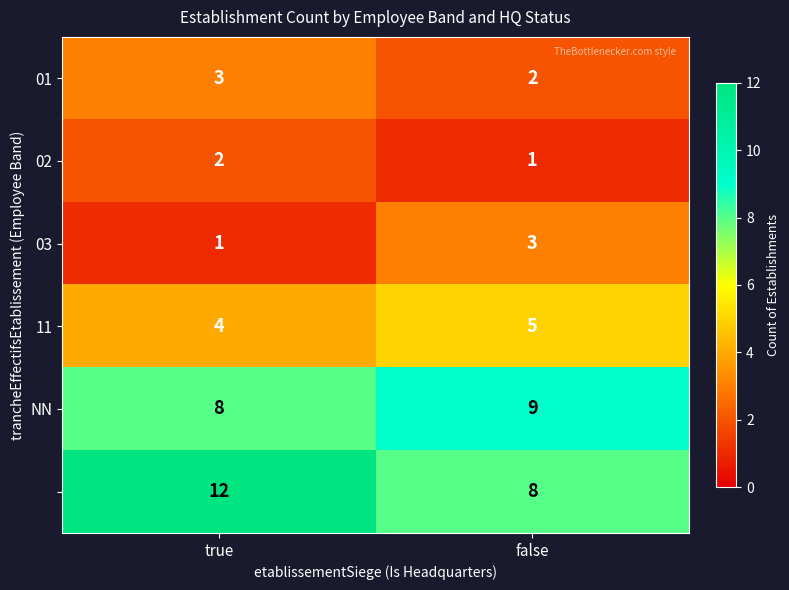

What is the difference between the highest and lowest values at false?

8